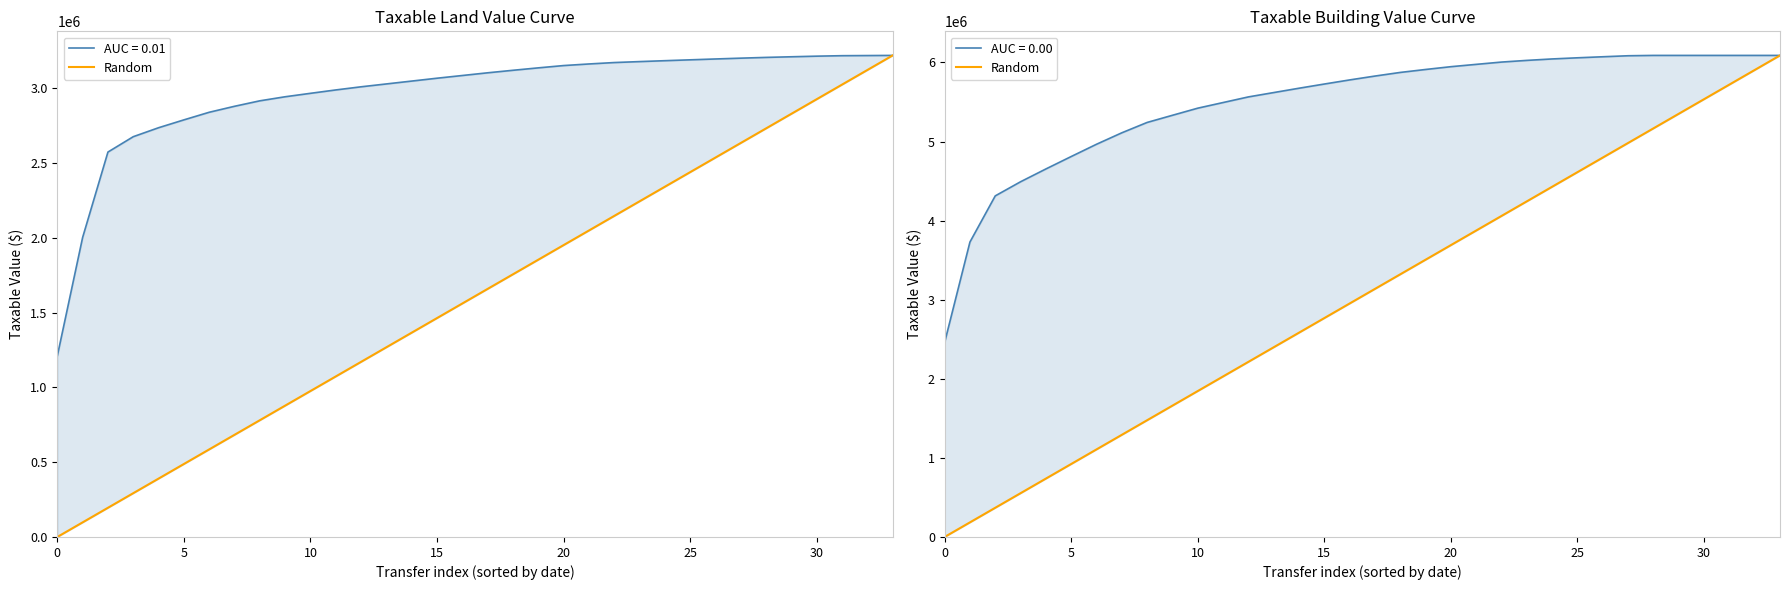

Is this an area chart (filled region under the line)?

No